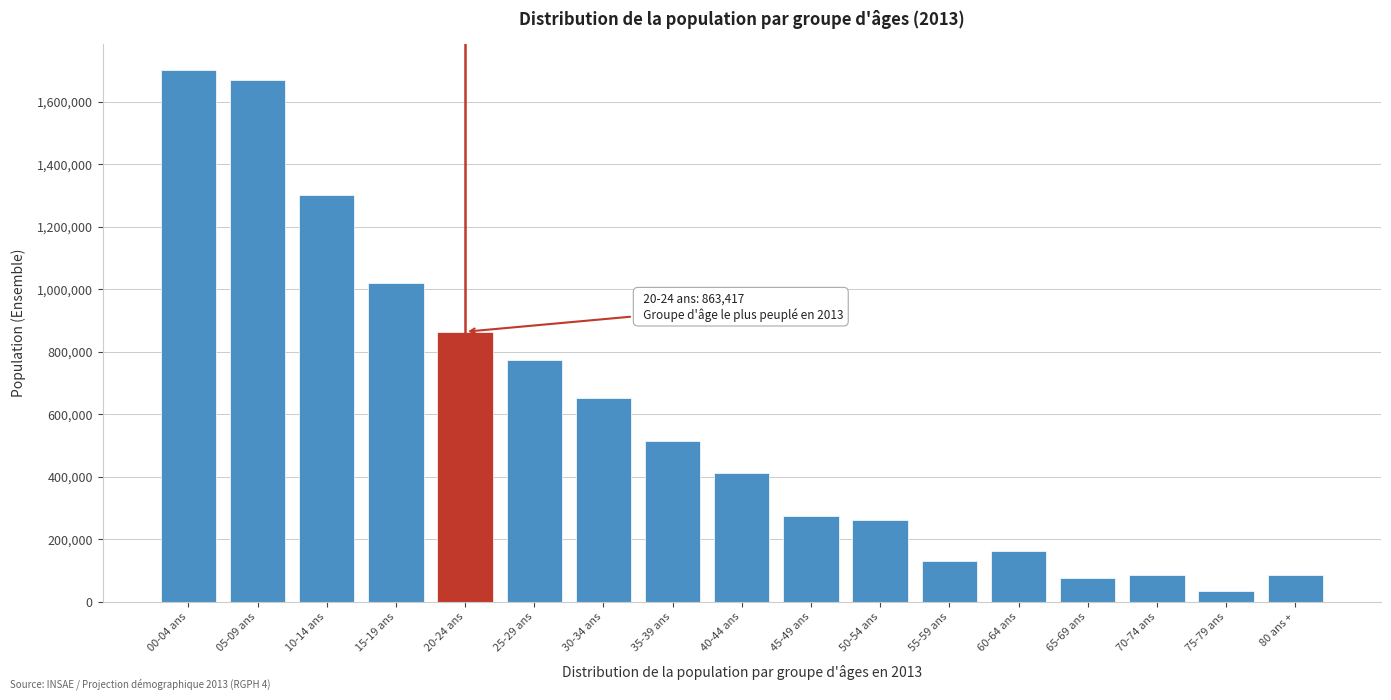

What is the label of the 16th bar from the right?

05-09 ans